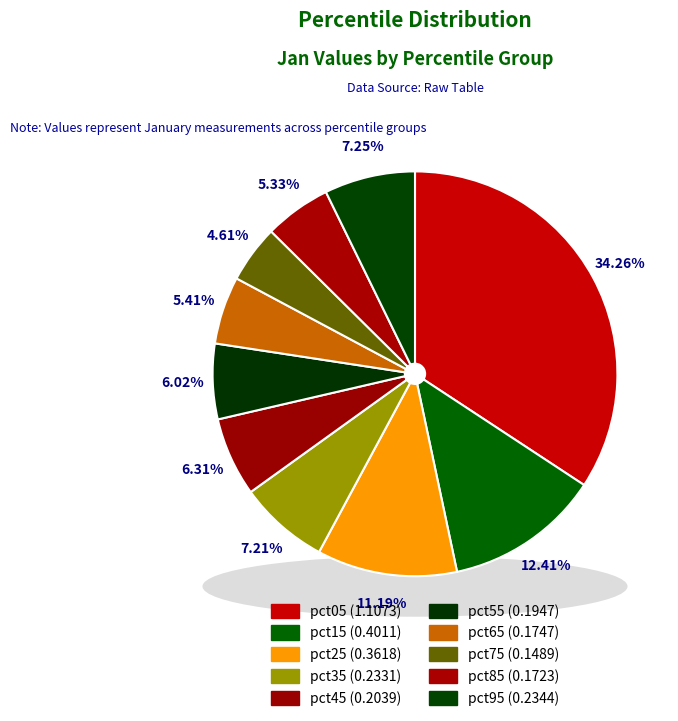

Rank the categories by value from highest to lowest.

pct05, pct15, pct25, pct95, pct35, pct45, pct55, pct65, pct85, pct75